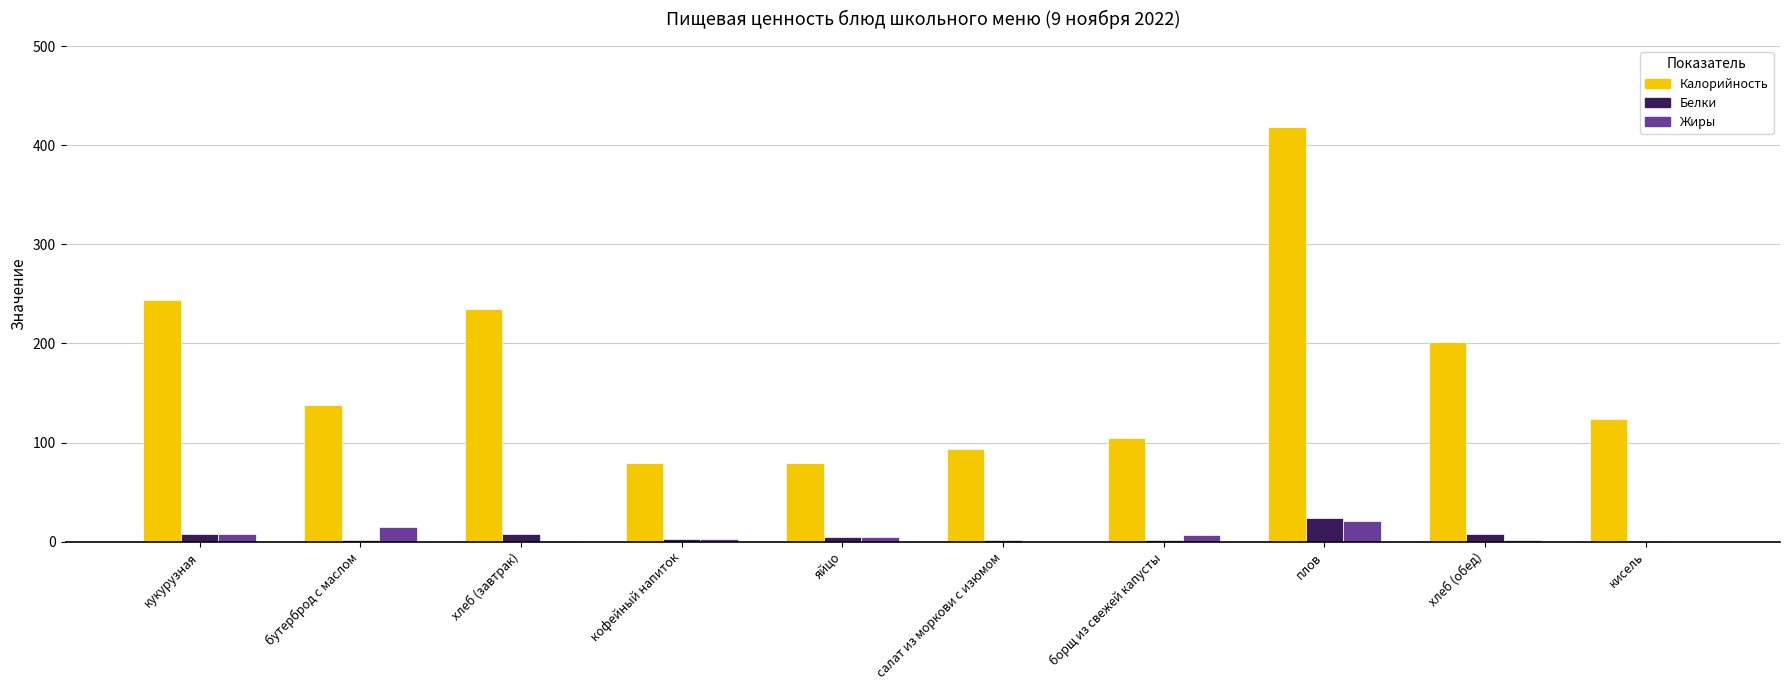

What is the sum of all Жиры values?

60.0